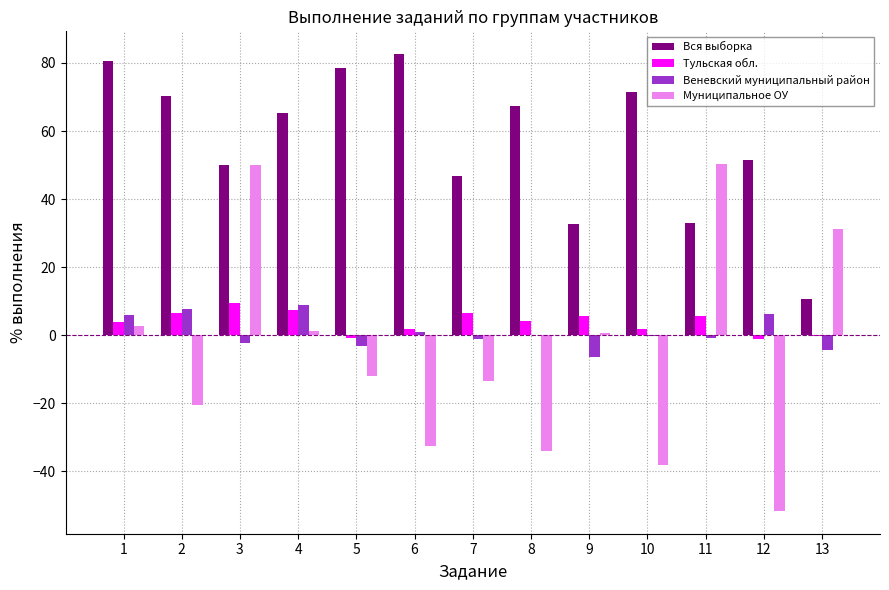

Where does the Вся выборка series first go above 65?

1